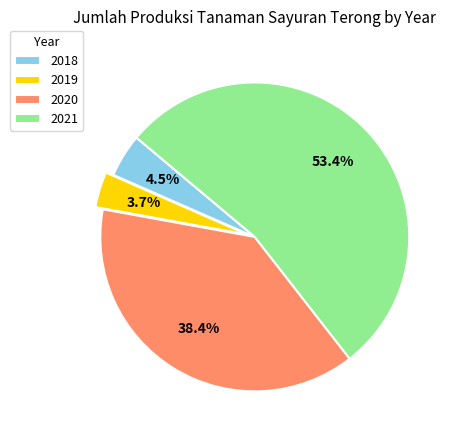

Rank the categories by value from highest to lowest.

2021, 2020, 2018, 2019